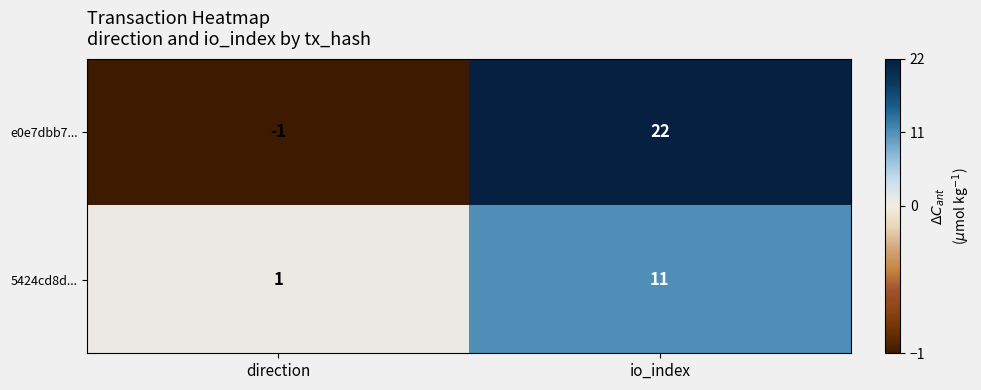

What is the sum of all e0e7dbb7... values?

21